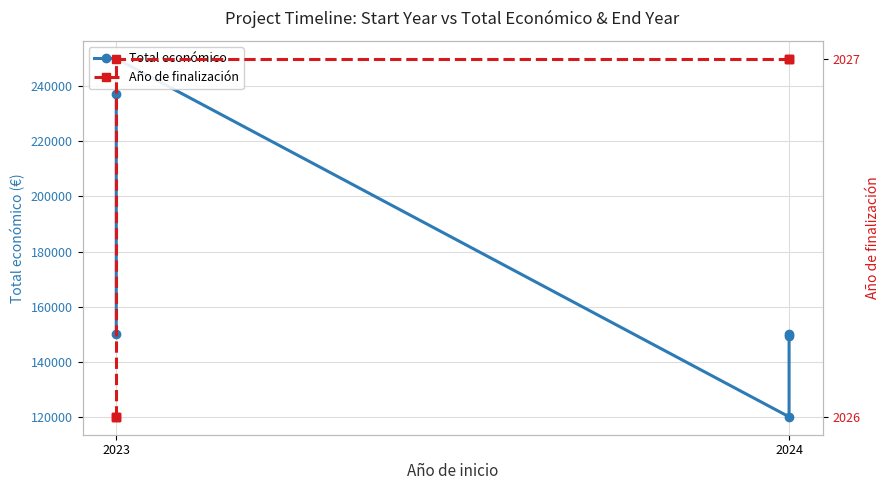

Count the Año de finalización values in the range 2026 to 2027.

7